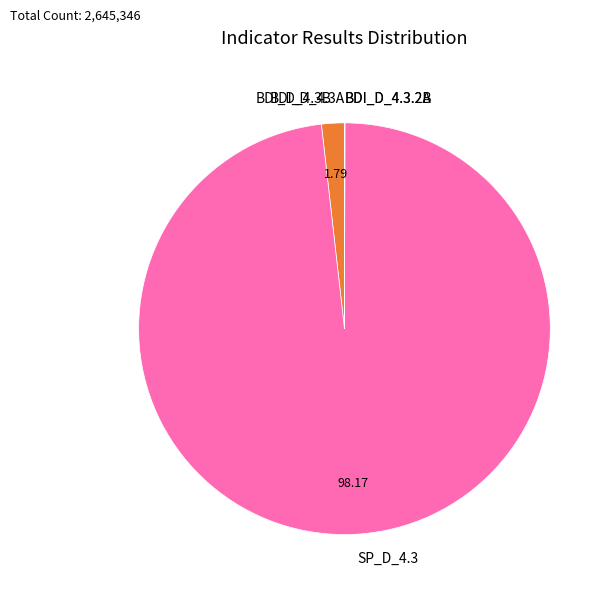

Does SP_D_4.3 account for over 50% of the chart?

Yes